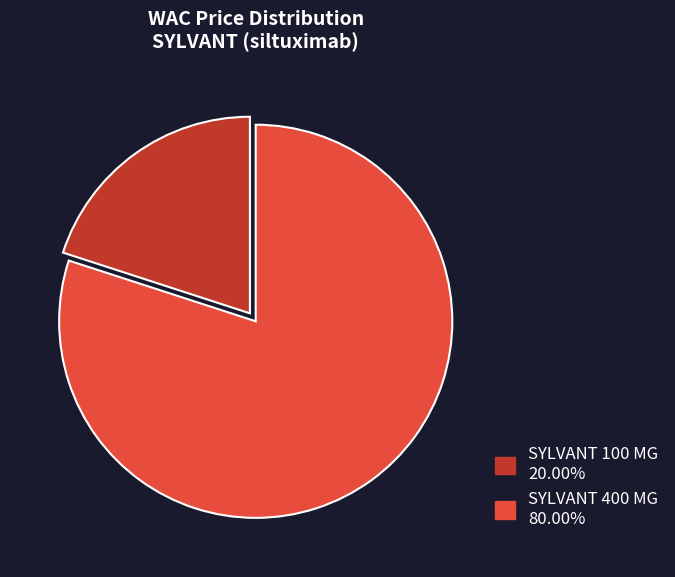

Is there any slice that represents more than half of the pie?

Yes